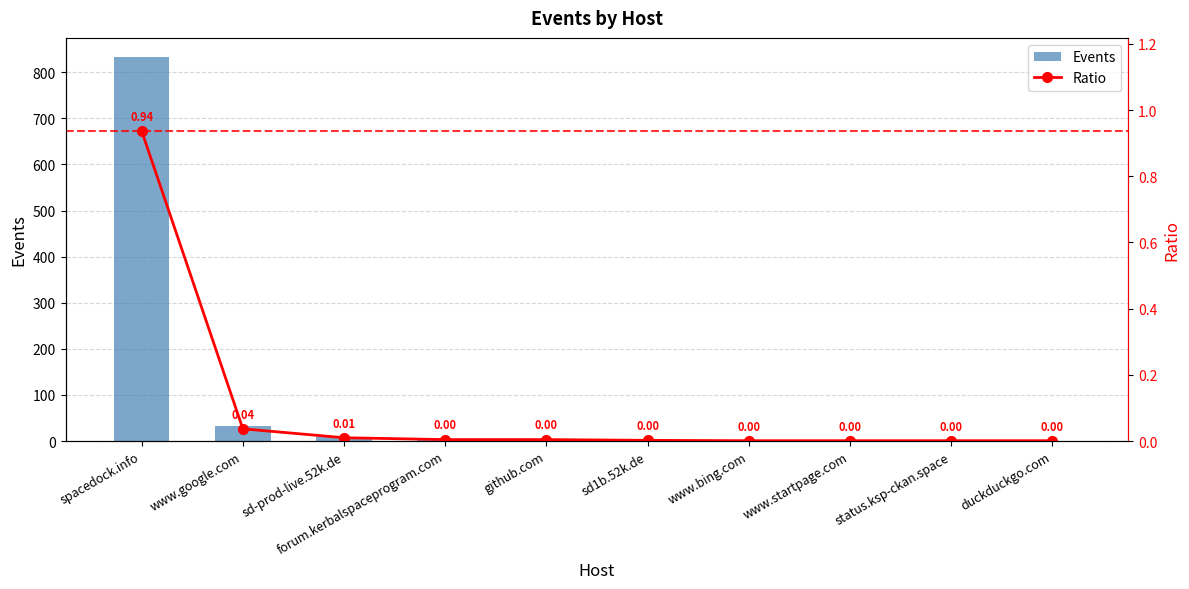

Which series has the largest total across all categories?

Events